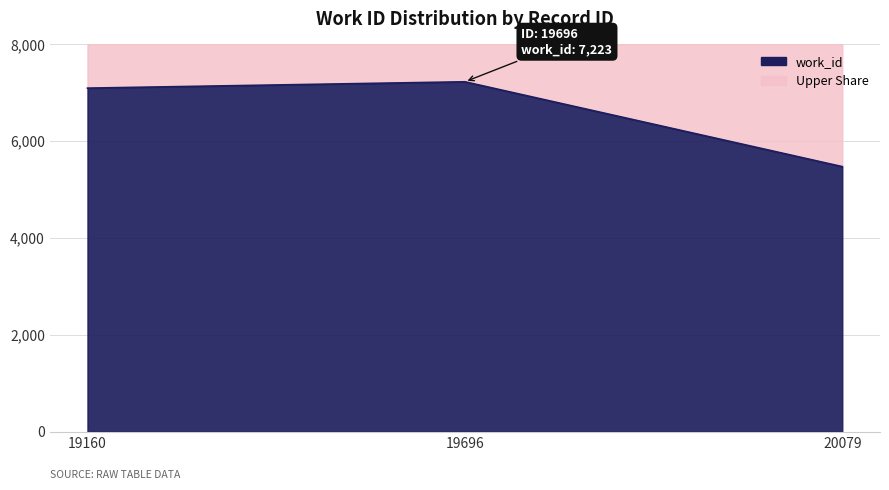

Reading left to right, transcribe all the data shown in this chart.

19160=7092	19696=7223	20079=5471